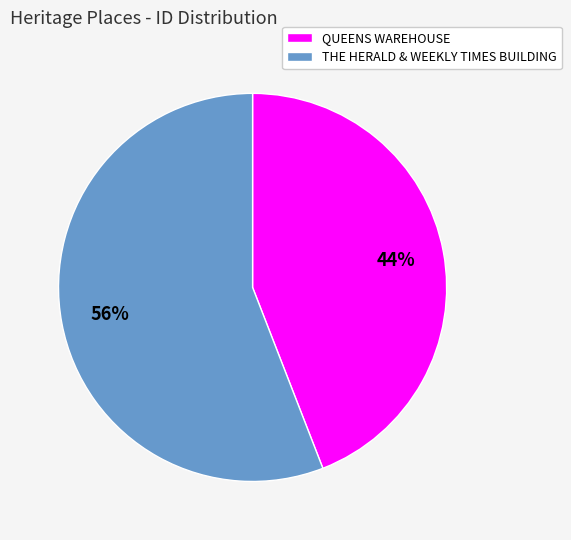

To the nearest percent, what is the average slice percentage?

50%